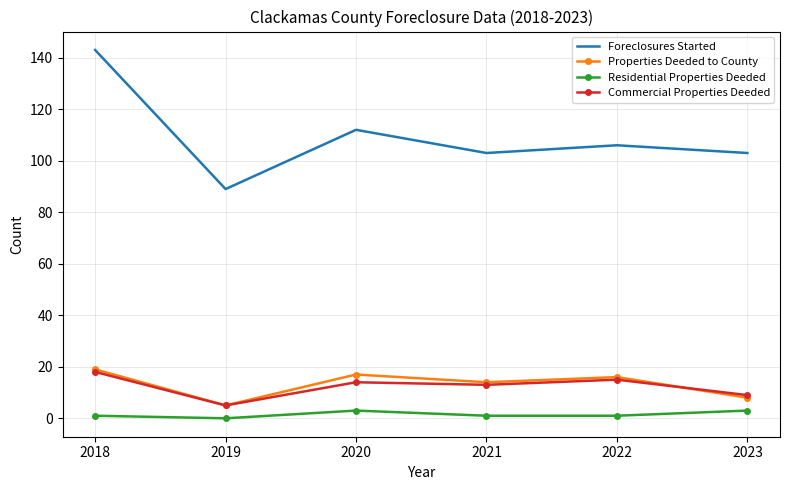

At which category is the sum across all series the highest?

2018